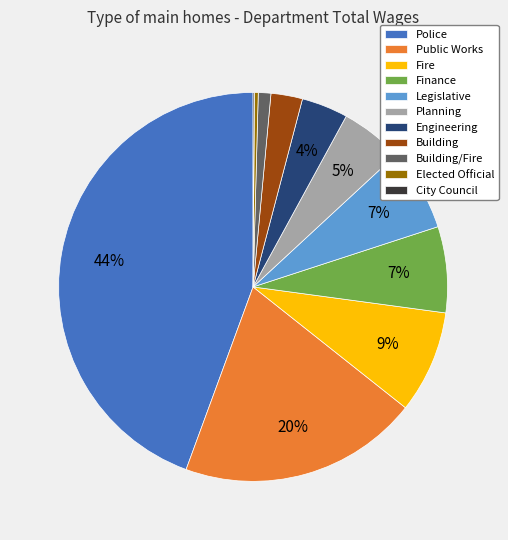

Combined, do Elected Official and Finance account for over 50%?

No